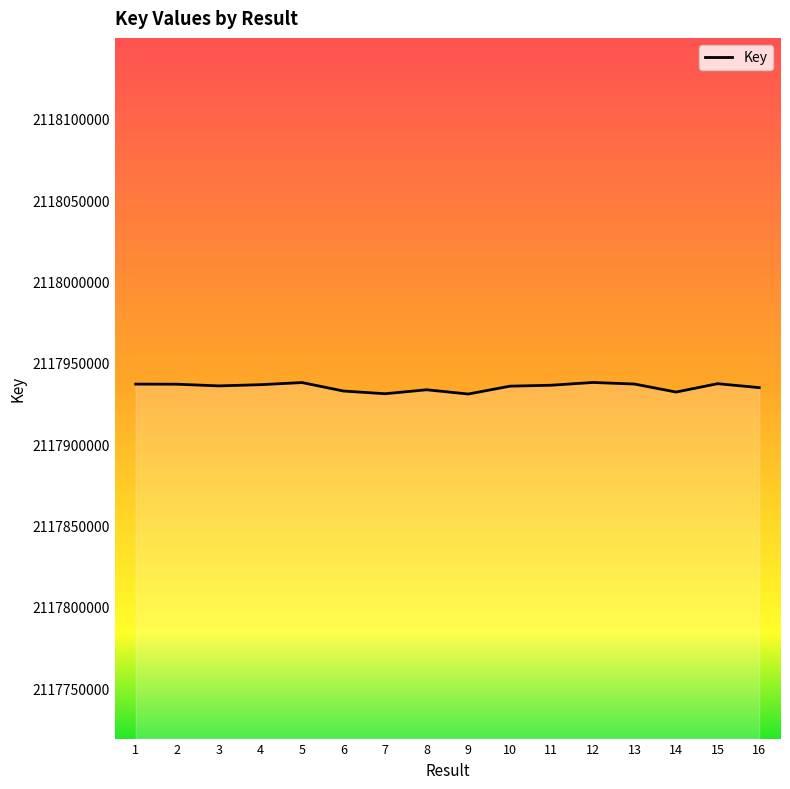

What is the sum of the values at 7 and 16?

4235865672